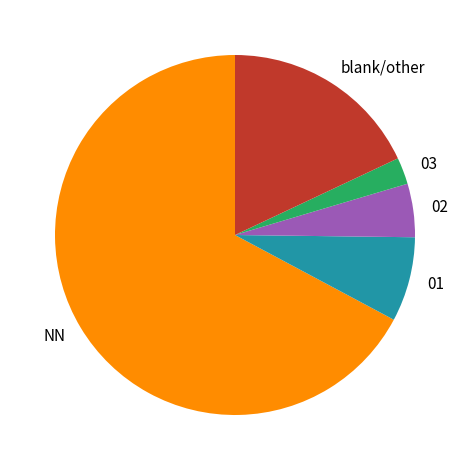

Is the sum of 02 and blank/other greater than half?

No